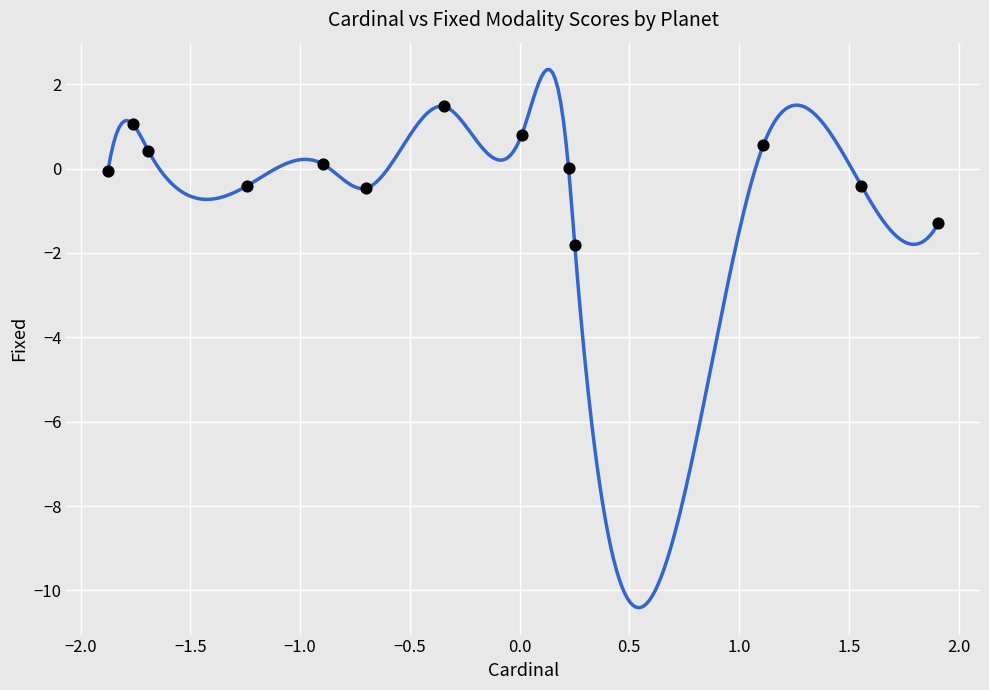

What is the range of Y values (max minus min)?

3.3